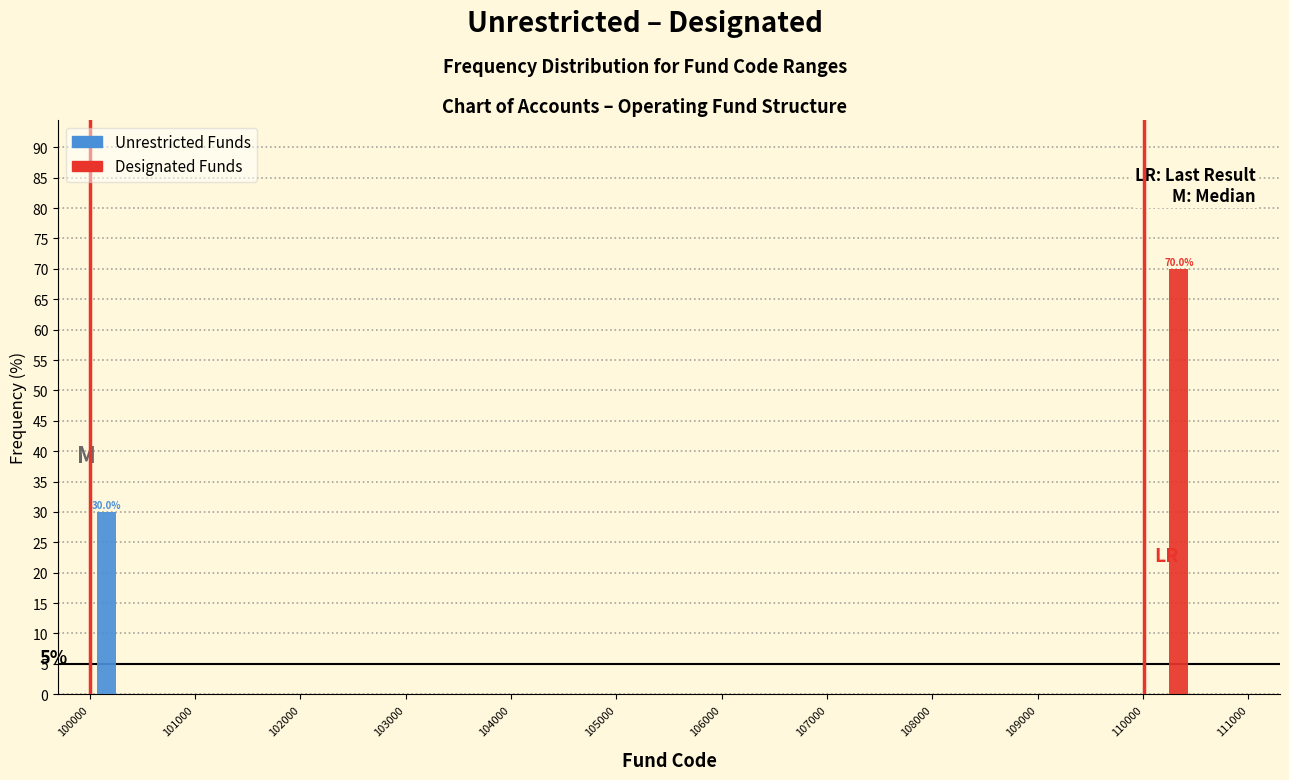

In the Designated Funds series, which range on the x-axis has the tallest bar?

110000 to 110500